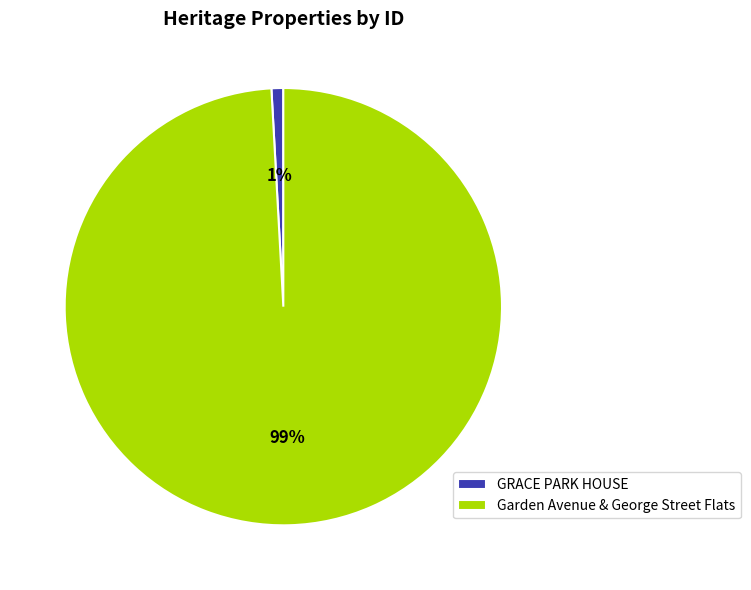

To the nearest percent, what is the difference between the GRACE PARK HOUSE and Garden Avenue & George Street Flats slice percentages?

98%